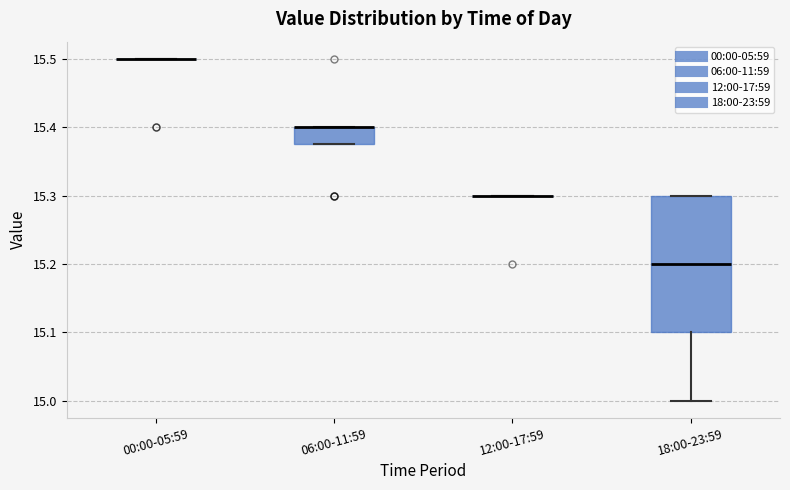

Reading left to right, read every box against the y-axis: the position of its median line, the range the box covers, and the ends of its whiskers. The values are not printed on the chart, so give them approximately, as read against the axis.

00:00-05:59: box collapsed to a line at 15.50, whiskers 15.50 to 15.50
06:00-11:59: median 15.40 (drawn on the box's upper edge), box 15.38 to 15.40, whiskers 15.38 to 15.40
12:00-17:59: box collapsed to a line at 15.30, whiskers 15.30 to 15.30
18:00-23:59: median 15.20, box 15.10 to 15.30, whiskers 15.00 to 15.30